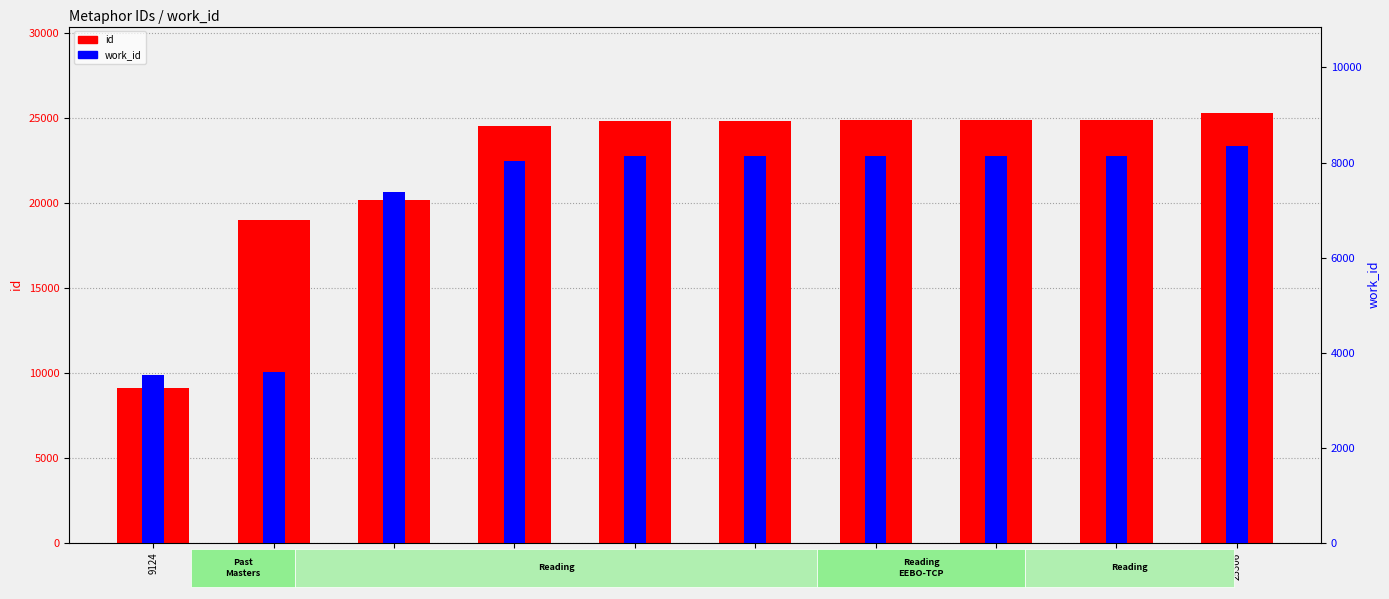

Reading right to left, extract all data points from this chart.

id: 25306	24886	24866	24857	24811	24806	24512	20178	18978	9124
work_id: 8354	8134	8131	8131	8129	8129	8041	7390	3586	3537